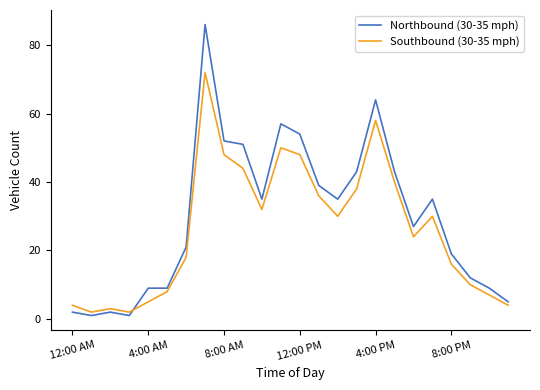

Reading left to right, transcribe all the data shown in this chart.

Northbound (30-35 mph): 2	1	2	1	9	9	21	86	52	51	35	57	54	39	35	43	64	43	27	35	19	12	9	5
Southbound (30-35 mph): 4	2	3	2	5	8	18	72	48	44	32	50	48	36	30	38	58	40	24	30	16	10	7	4